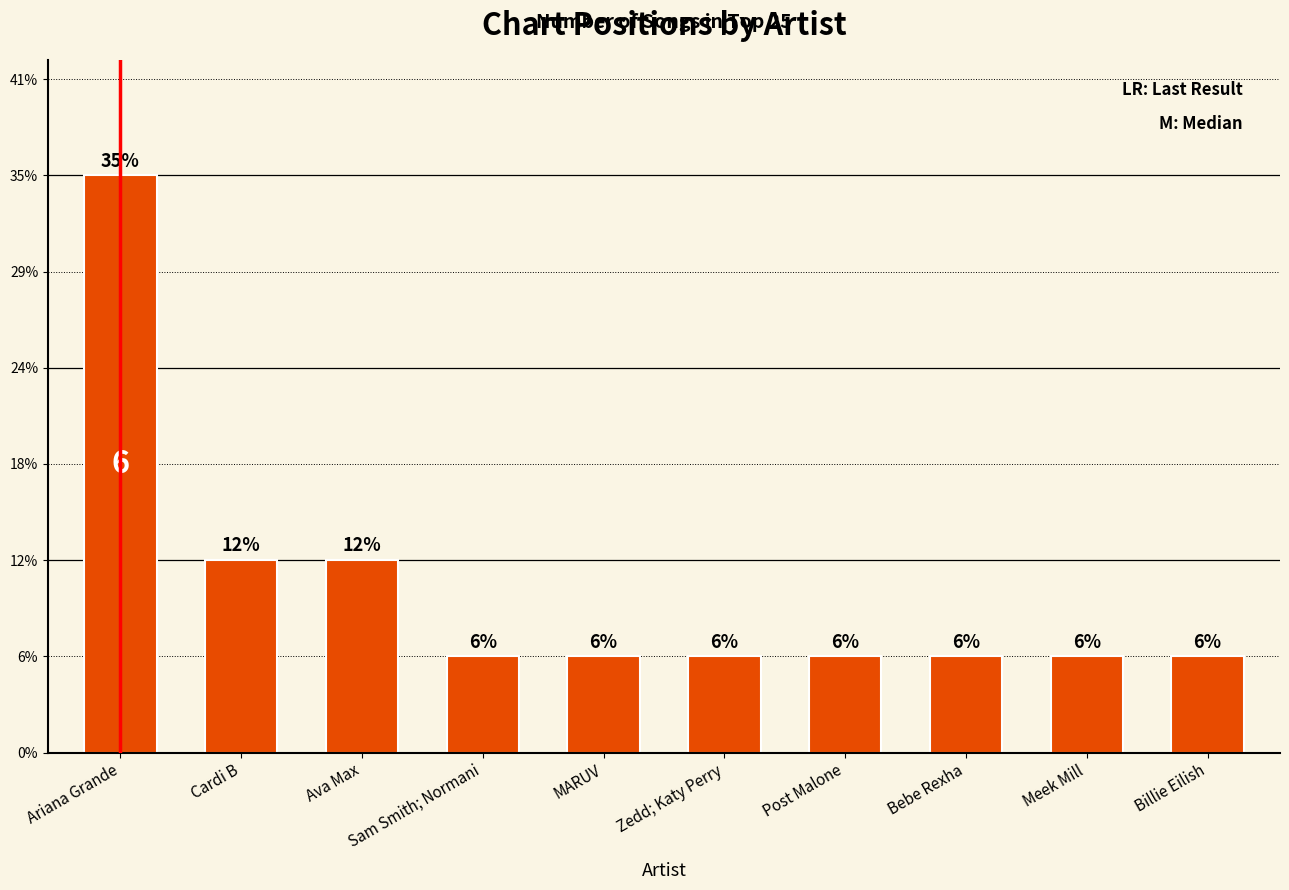

Which label corresponds to the smallest value in the chart?

Sam Smith; Normani